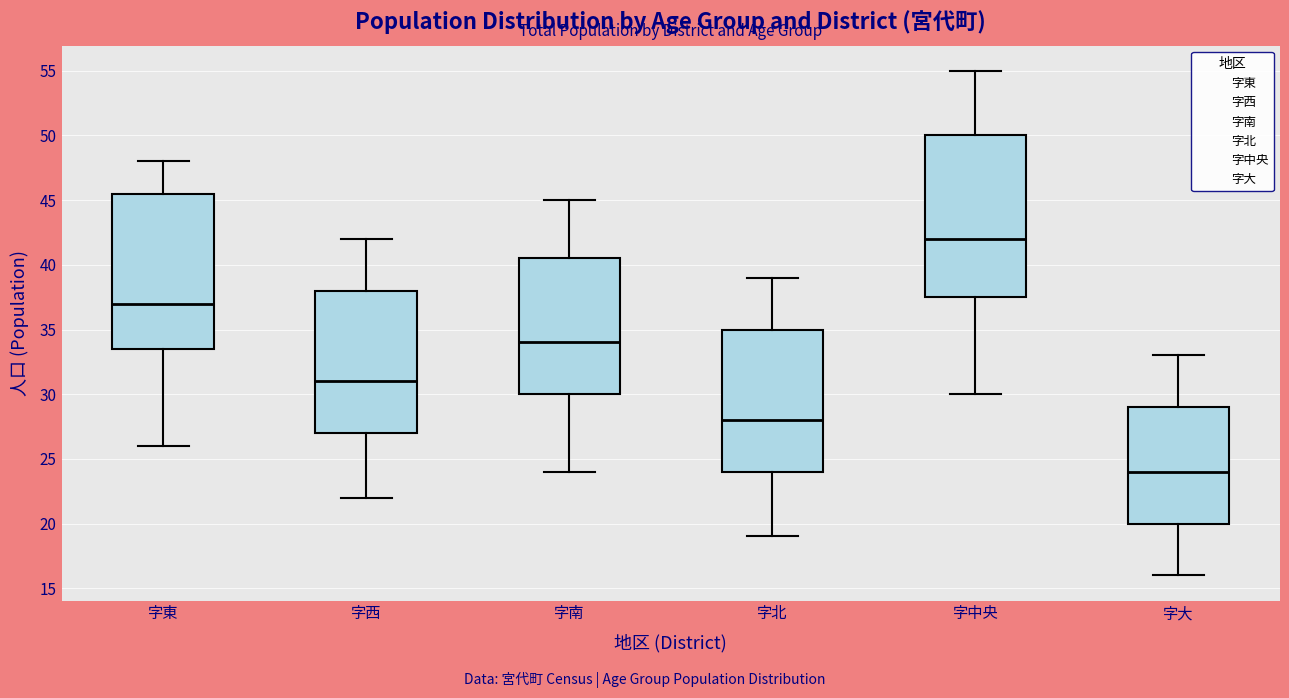

Where is the lower edge of the box for 字大 on the y-axis? The values are not printed on the chart, so give them approximately, as read against the axis.

20.0